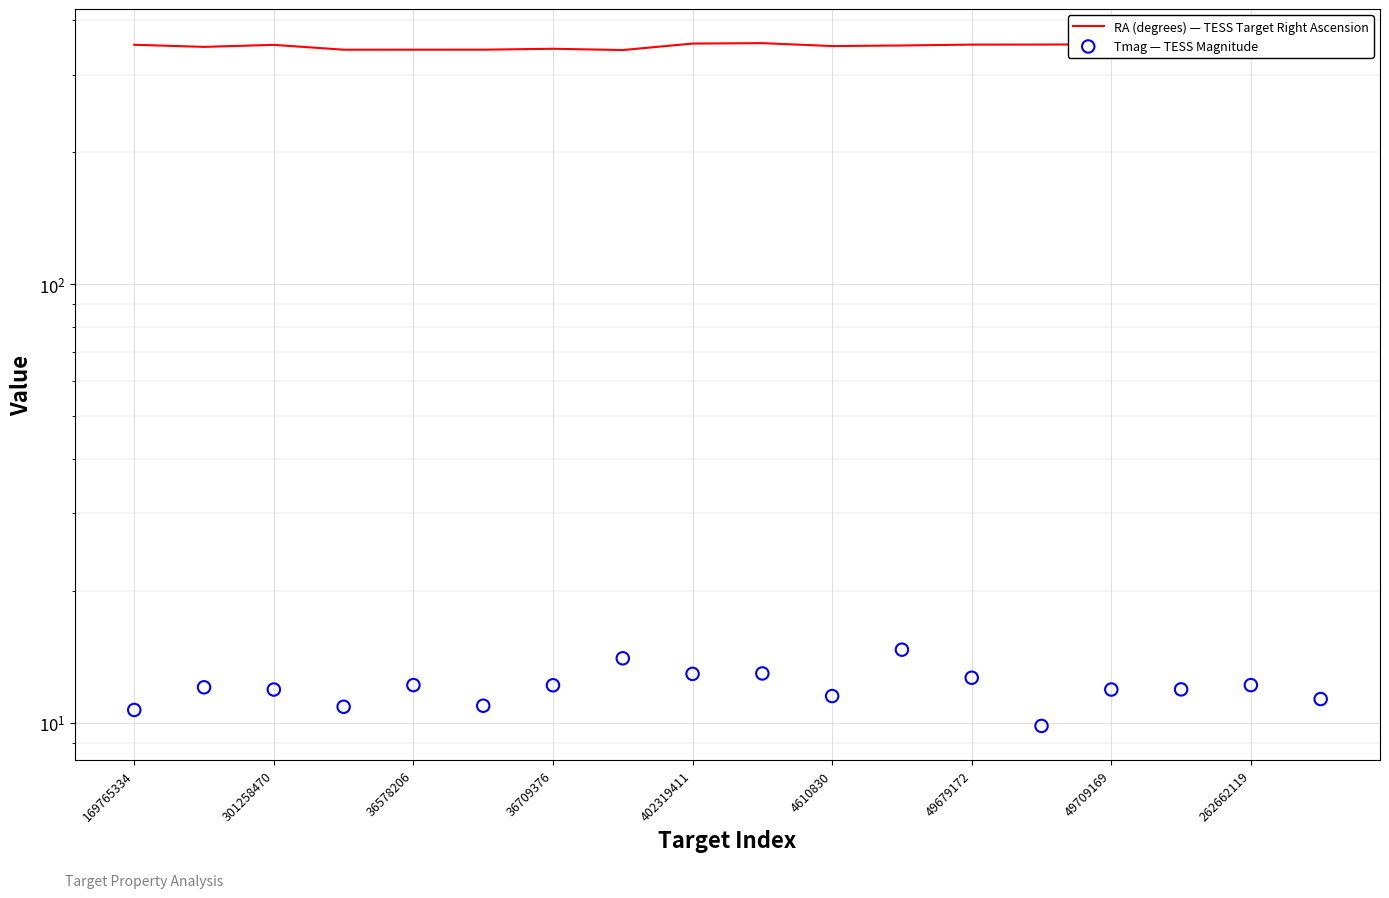

At which category is the sum across all series the highest?

9